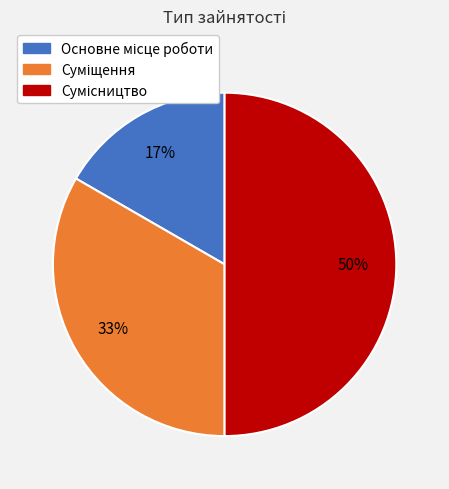

To the nearest percent, what is the difference between the largest and smallest slice percentages?

33%